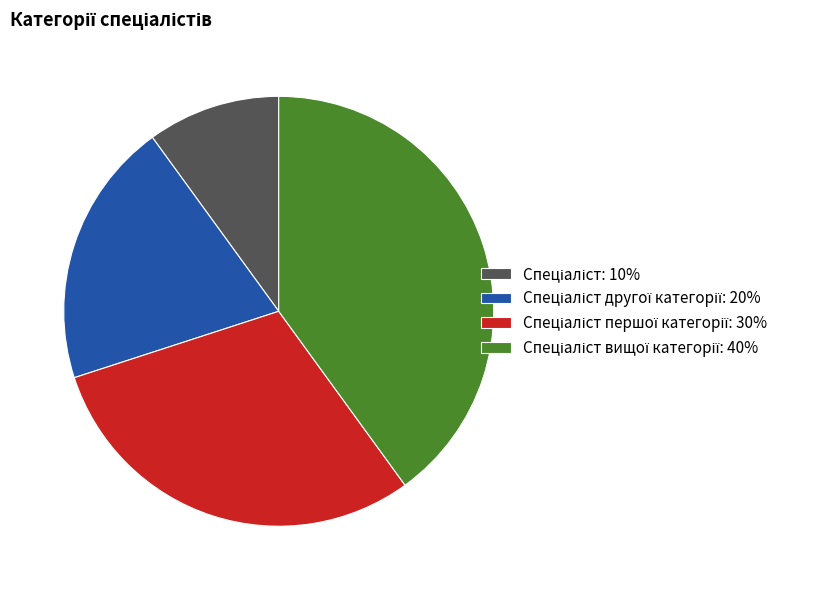

Does any single category account for the majority?

No